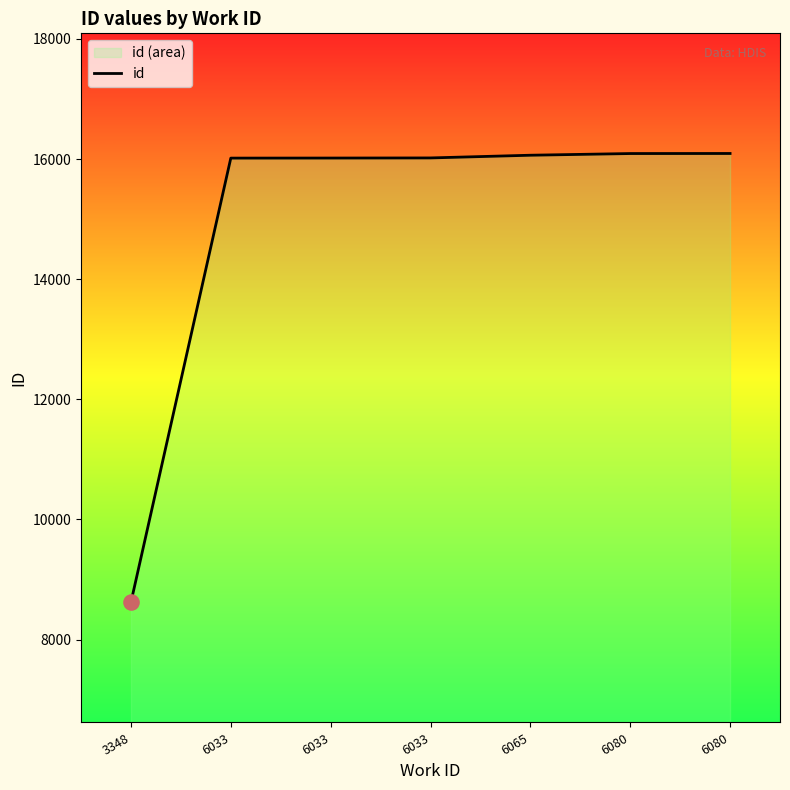

Approximately how many times larger is the value at 6080 compared to 6080?

1.0